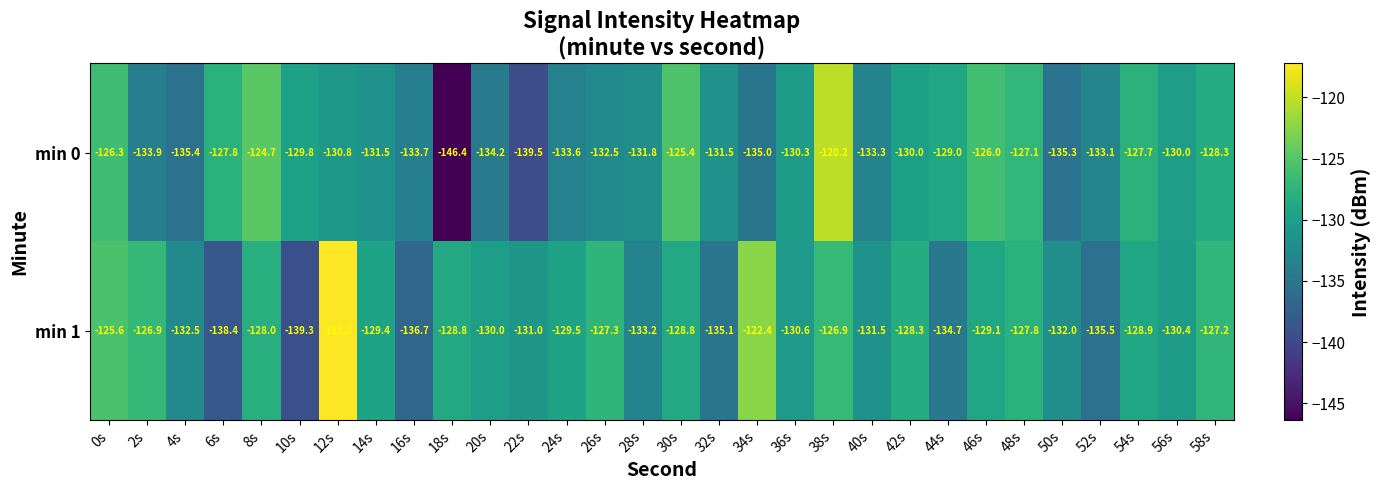

The value of min 1 at 10s is -70.5. True or false?

False